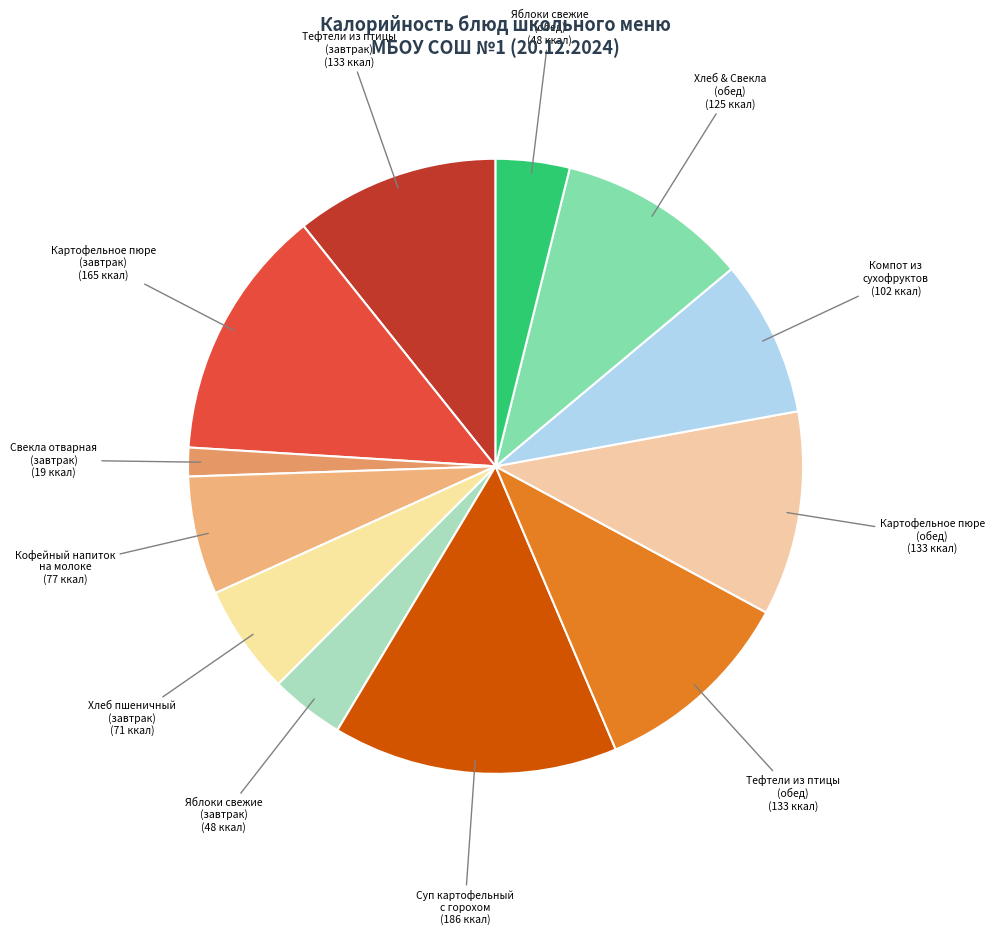

How many segments does this pie chart have?

12